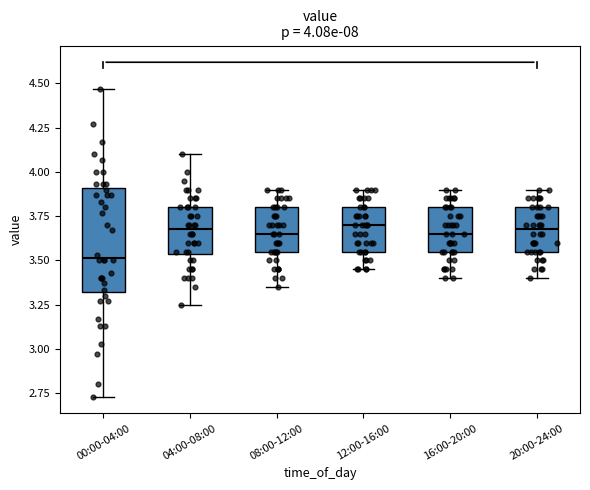

Which box is the tallest, from its lower edge to its upper edge?

00:00-04:00